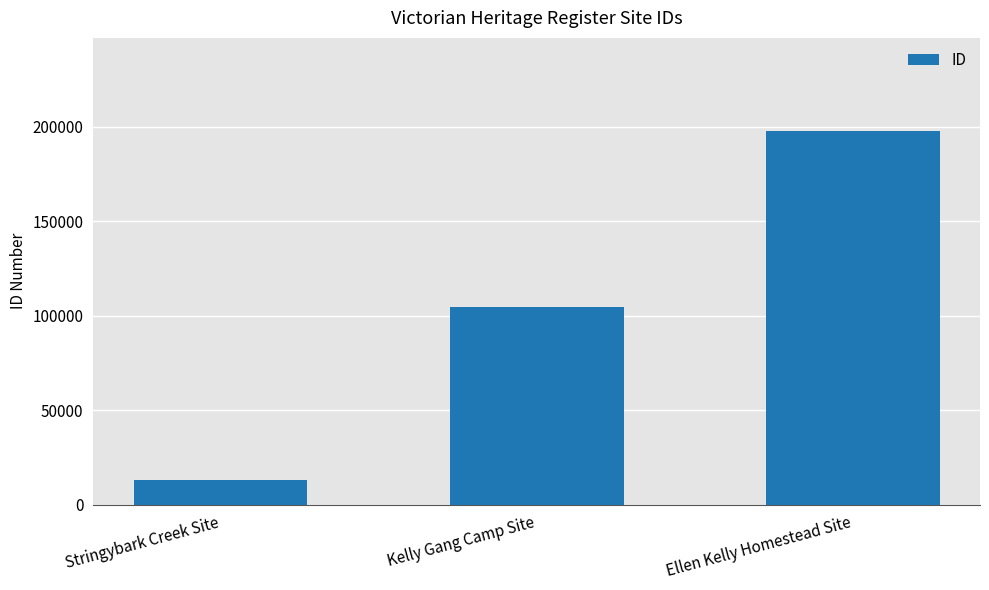

Rank the categories by value from highest to lowest.

Ellen Kelly Homestead Site, Kelly Gang Camp Site, Stringybark Creek Site